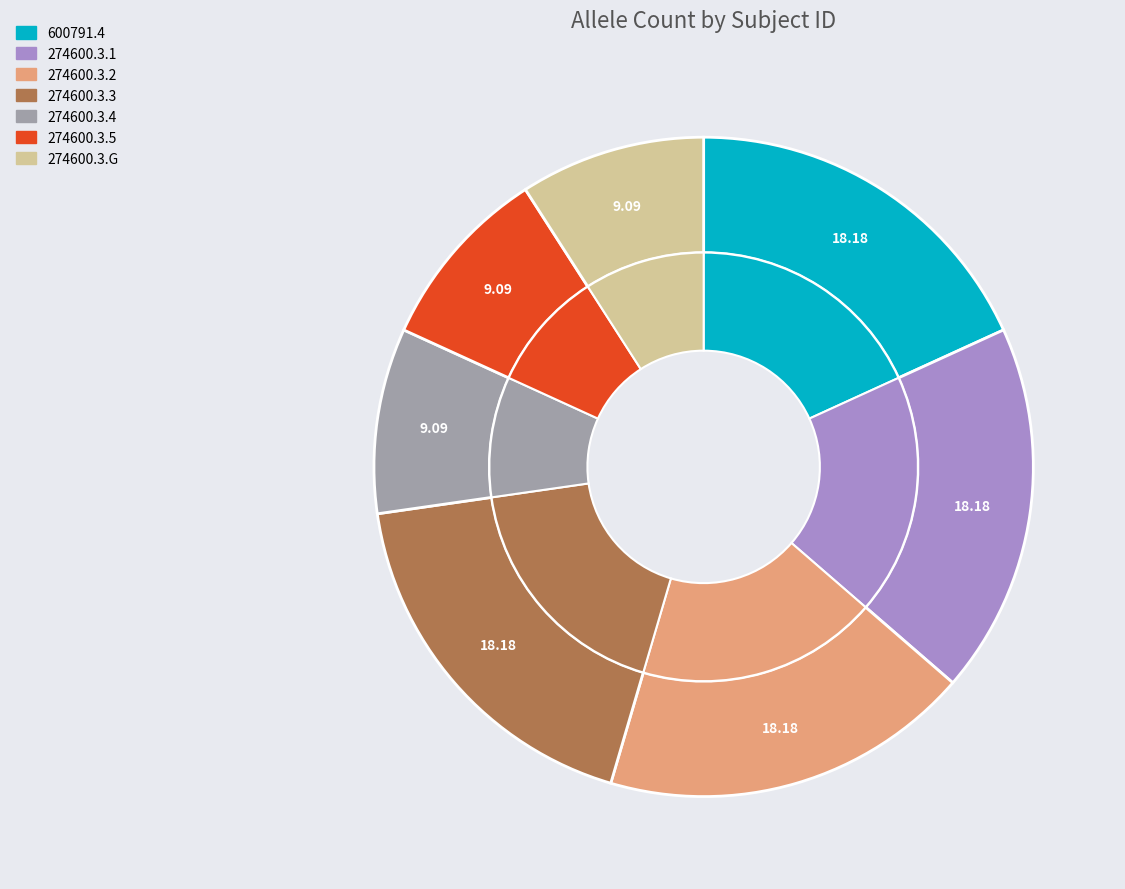

What is the ratio of the value at 600791.4 to the value at 274600.3.2?

1.0